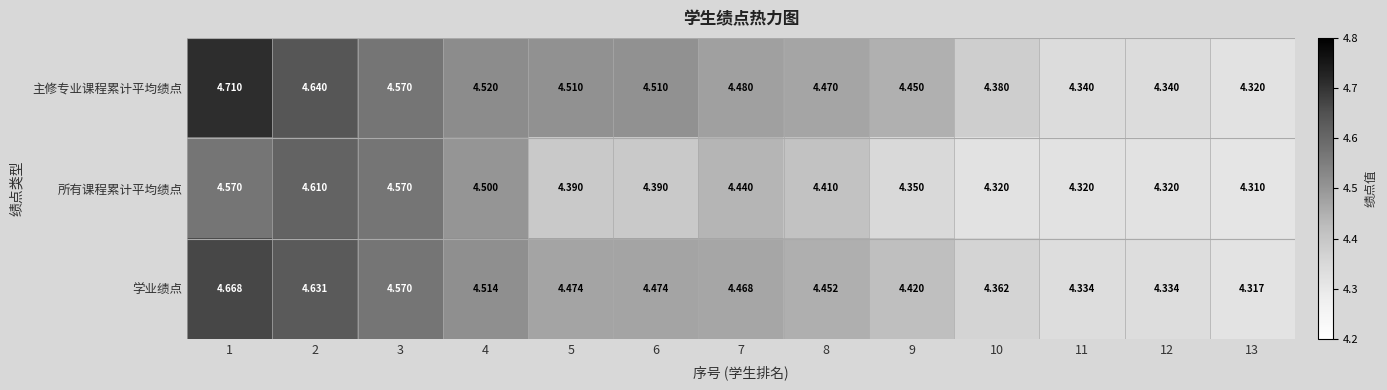

Rank the series by their maximum value, from lowest to highest.

所有课程累计平均绩点, 学业绩点, 主修专业课程累计平均绩点